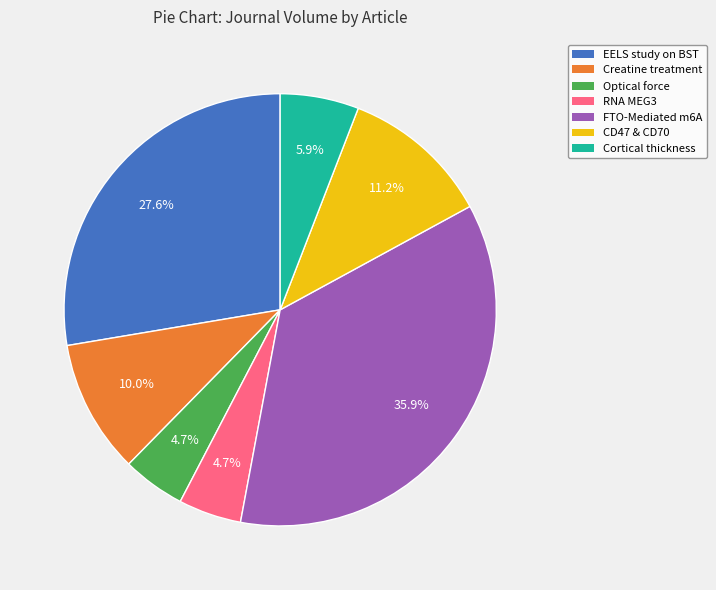

Is there any slice that represents more than half of the pie?

No